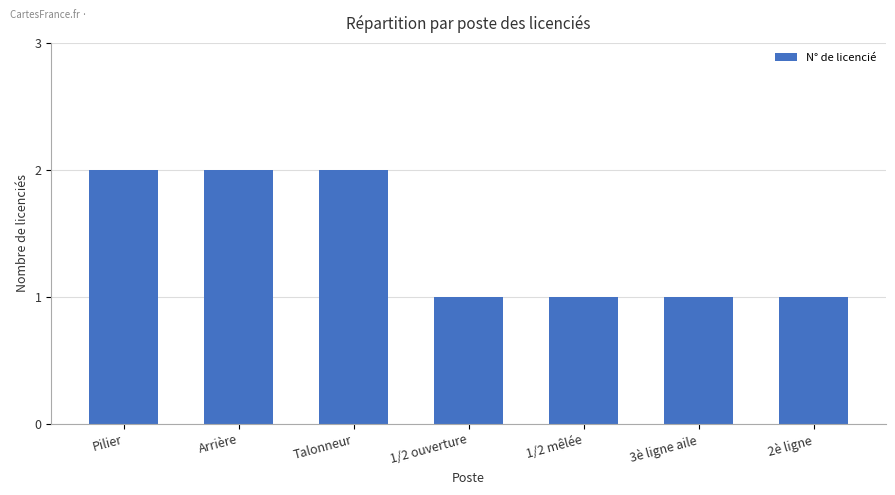

What is the average value?

1